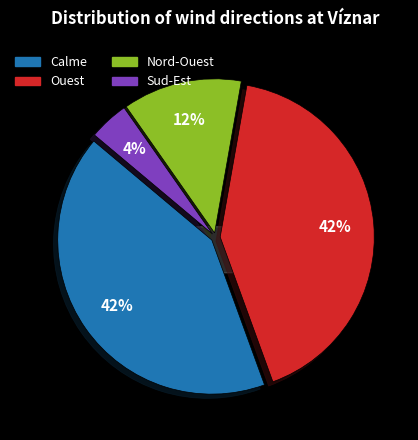

Rank the categories by value from highest to lowest.

Calme, Ouest, Nord-Ouest, Sud-Est